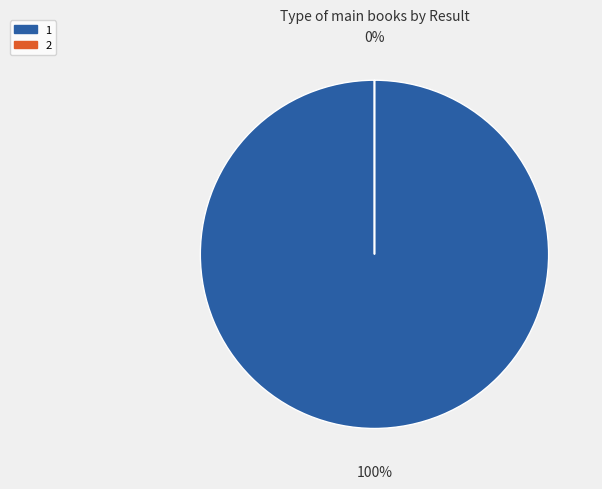

True or false: 2 accounts for 0% of the total.

True